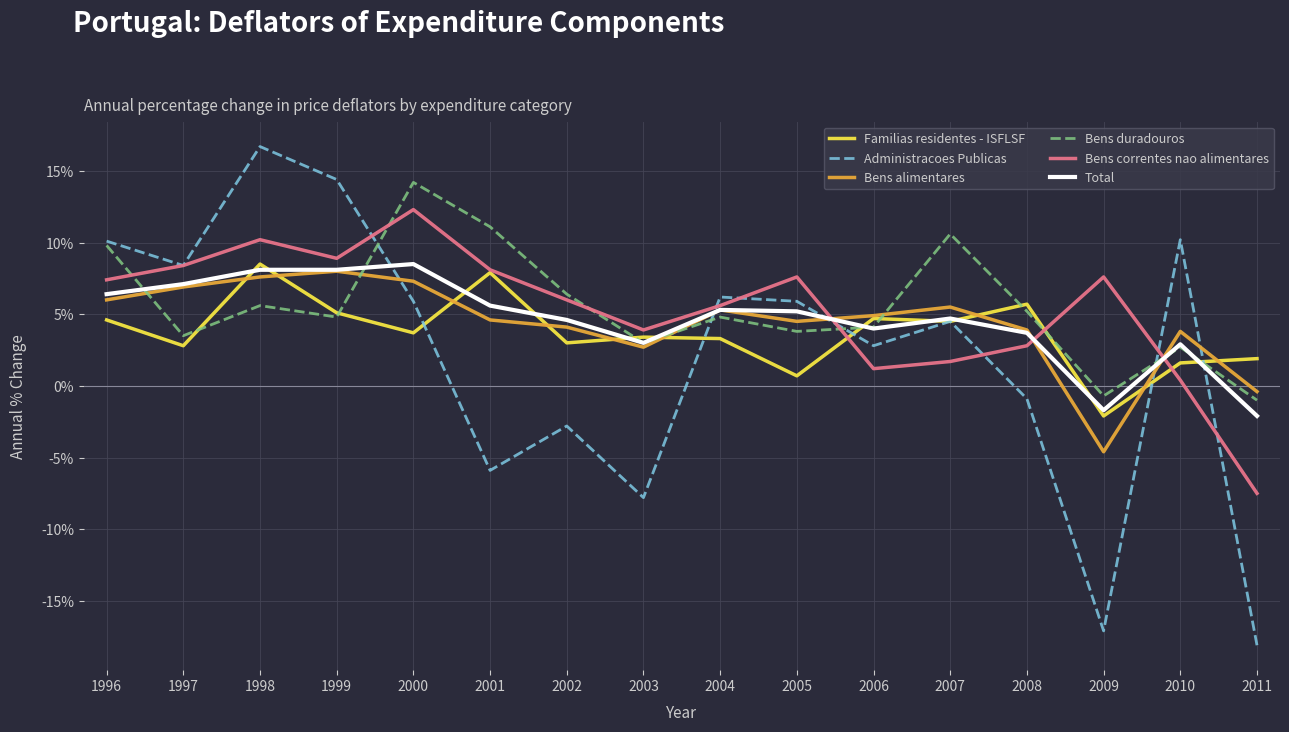

True or false: Administracoes Publicas has more than 1 points higher than both neighbors.

True